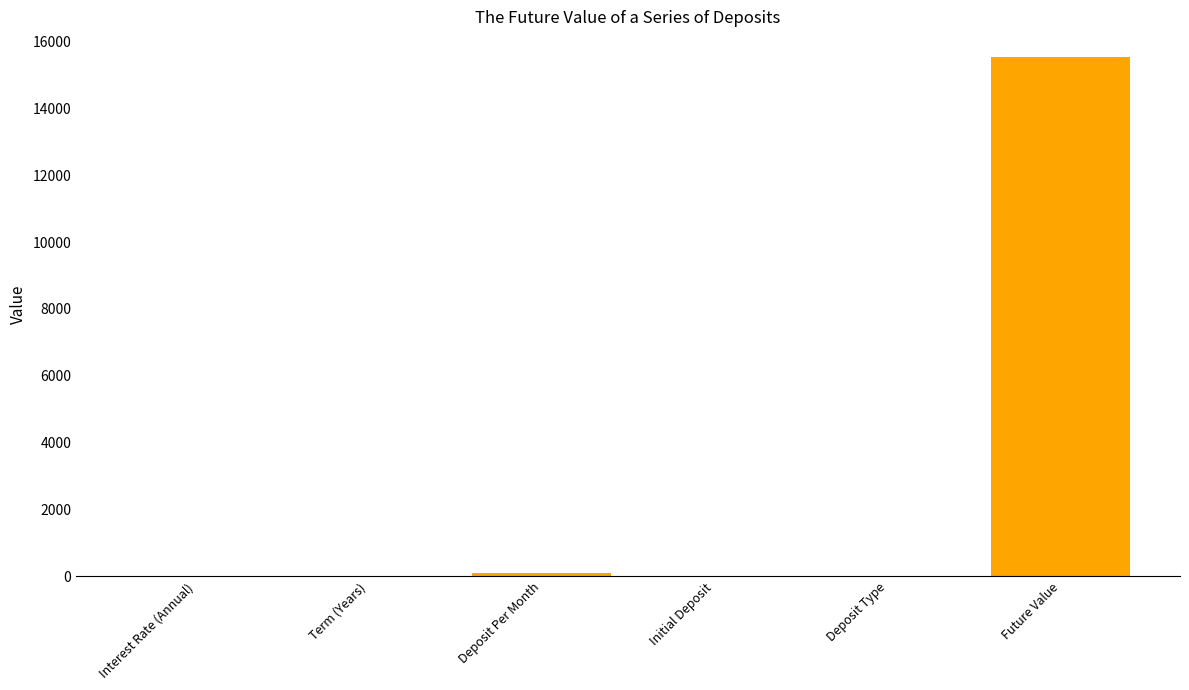

What is the greatest value displayed?

15528.2